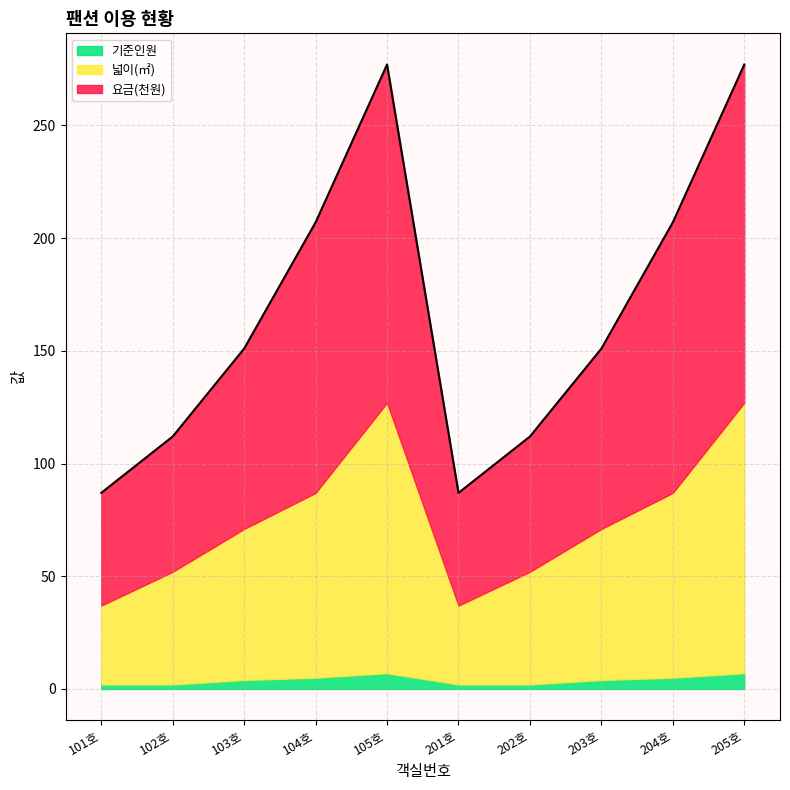

Does the chart display data point markers on the line(s)?

No